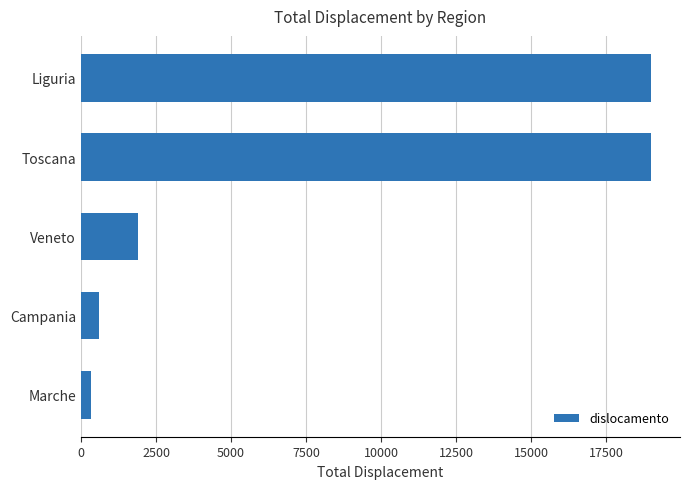

How many values are below 1906?

2